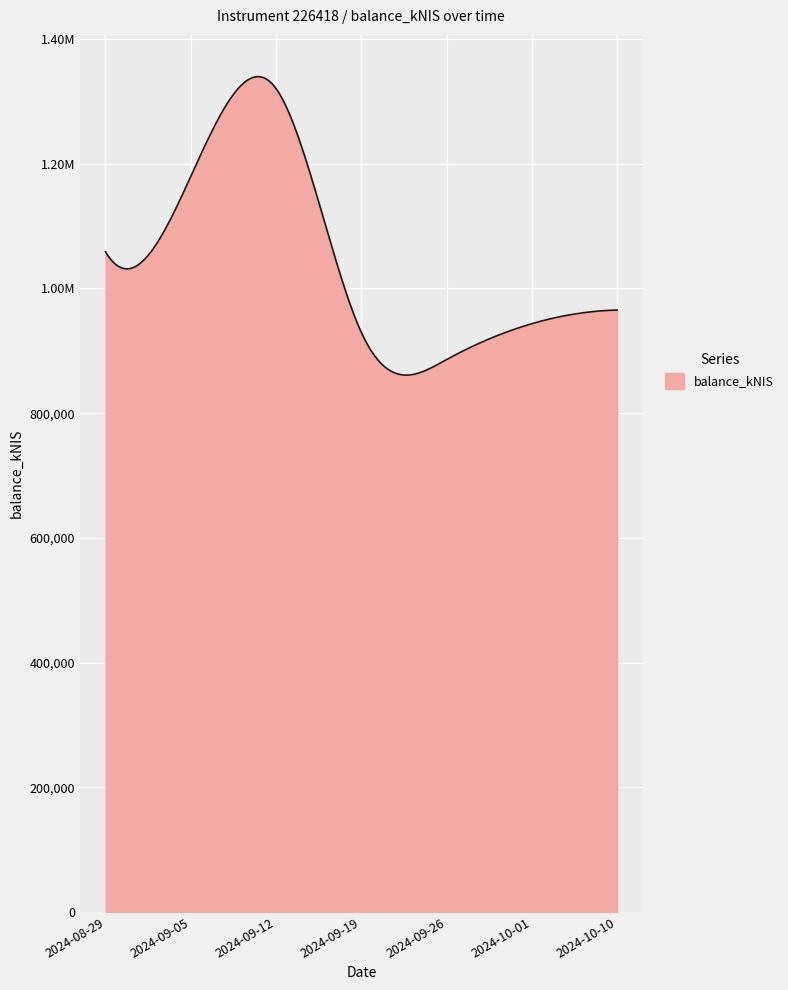

Reading left to right, what are all the values shown in this chart?

2024-08-29=1058793.4	2024-09-05=1179712.1	2024-09-12=1320652.8	2024-09-19=929498.1	2024-09-26=886003.4	2024-10-01=943558.1	2024-10-10=965479.4